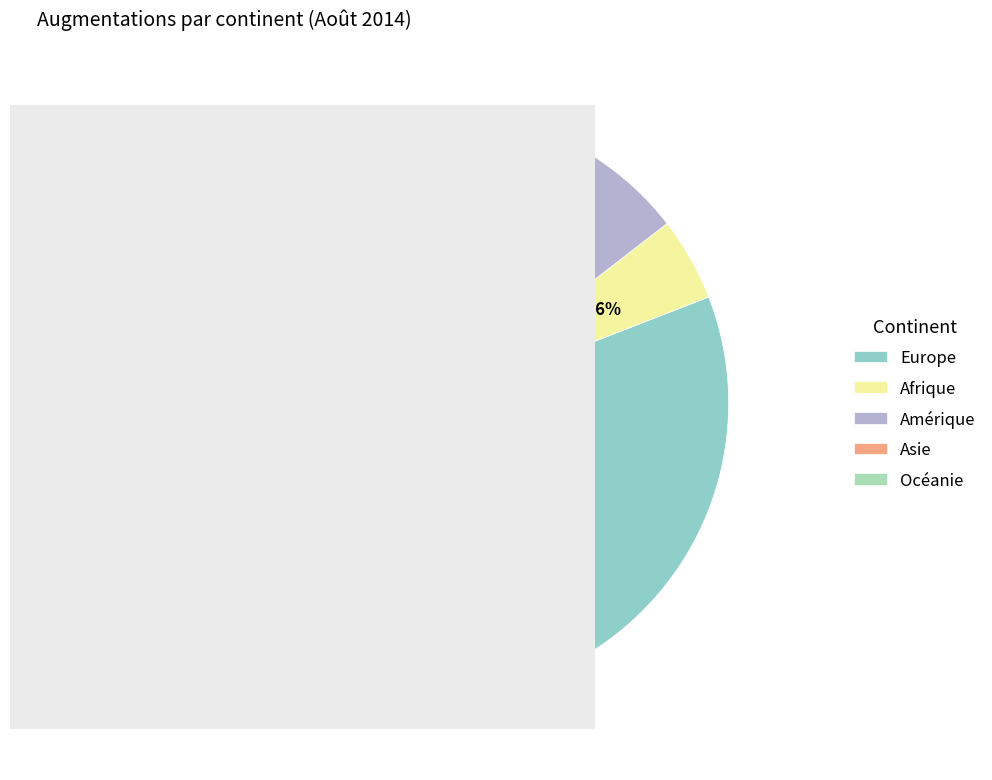

Rank the categories by value from highest to lowest.

Europe, Asie, Amérique, Afrique, Océanie